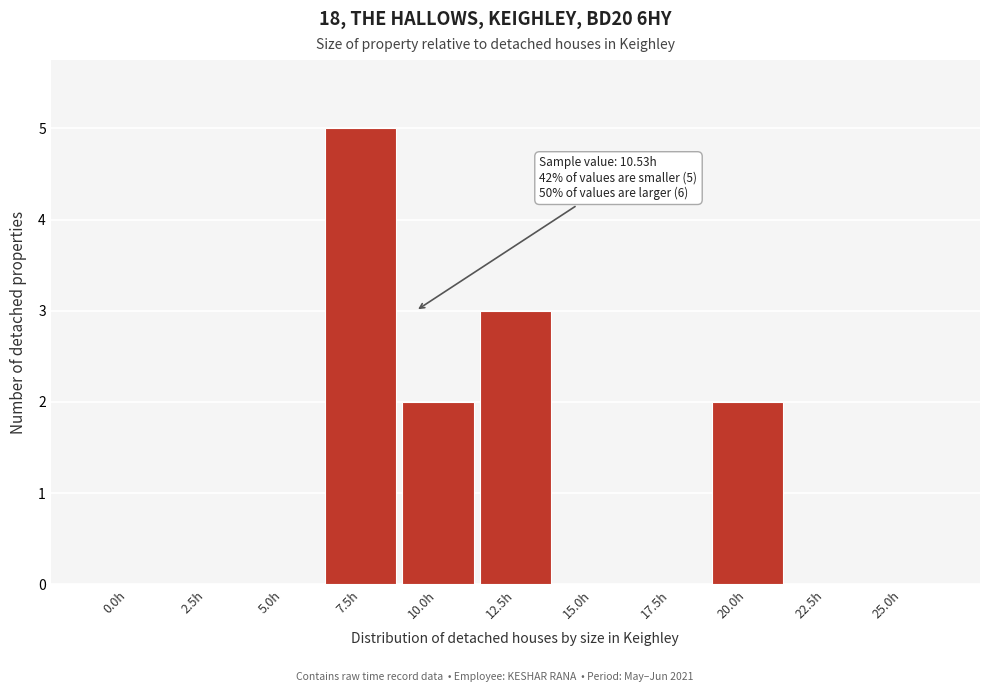

Reading left to right, transcribe all the data shown in this chart.

0.0h=0	2.5h=0	5.0h=0	7.5h=5	10.0h=2	12.5h=3	15.0h=0	17.5h=0	20.0h=2	22.5h=0	25.0h=0